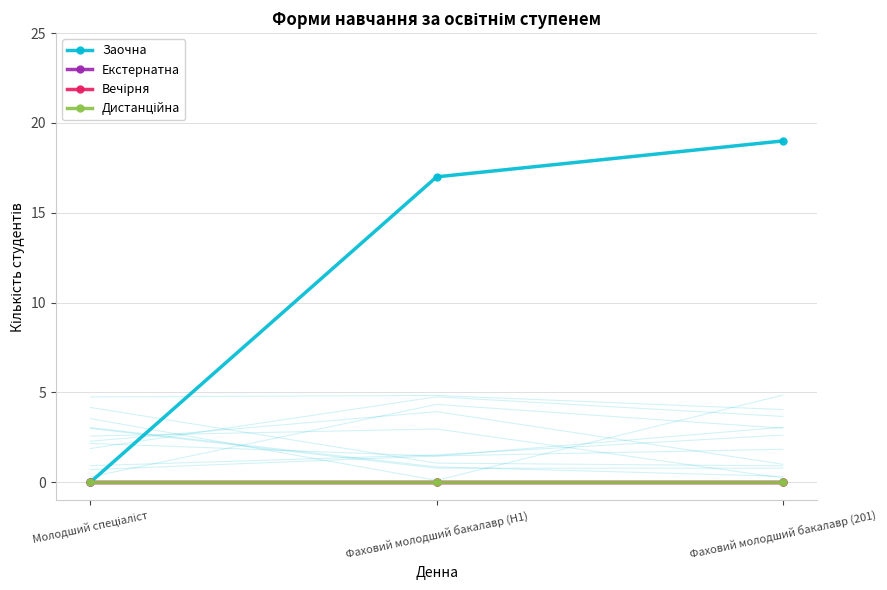

At how many categories does at least one series exceed 4?

2